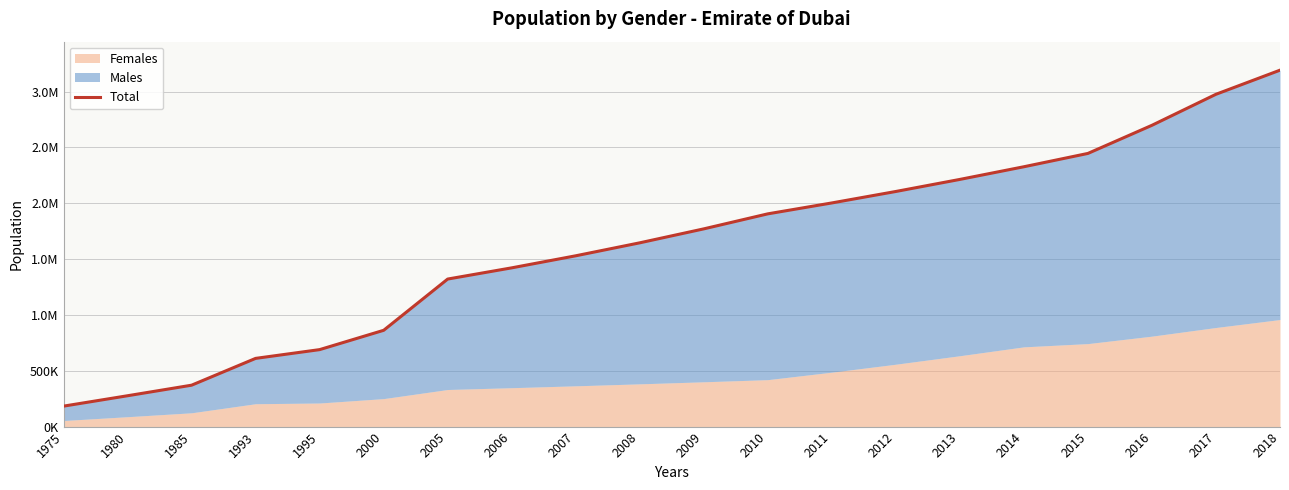

True or false: the data shows 370788 at 1985.

True